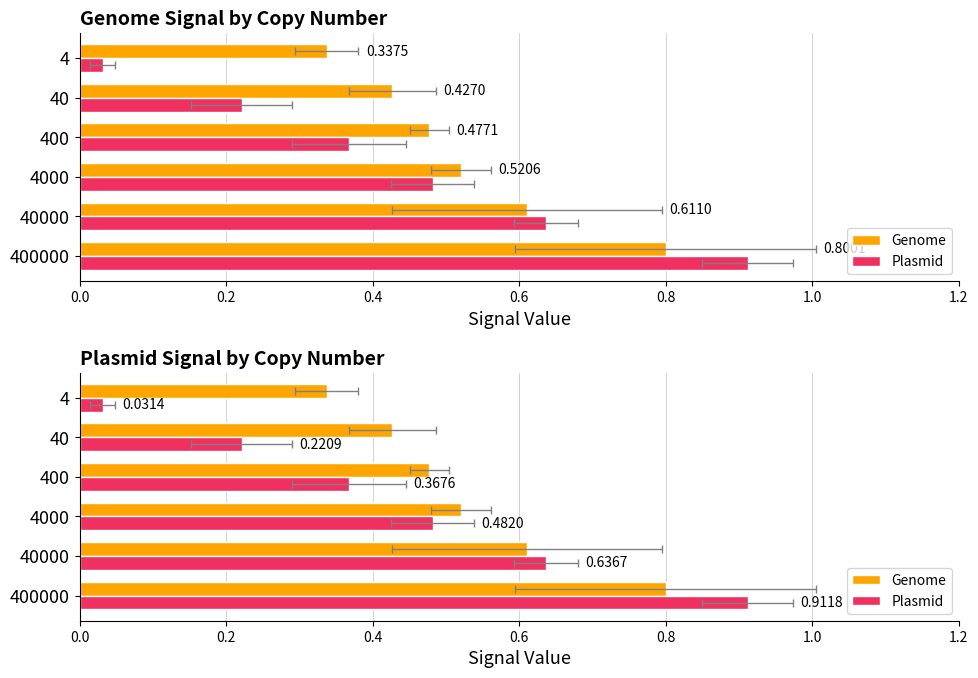

What is the value of the Genome bar at the 2nd from the left?

0.6